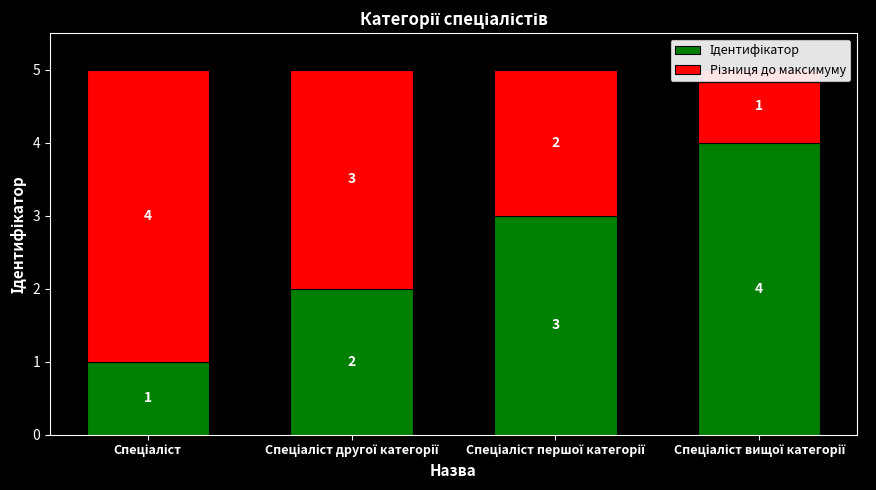

What is the value of the Ідентифікатор bar at the 2nd from the left?

2